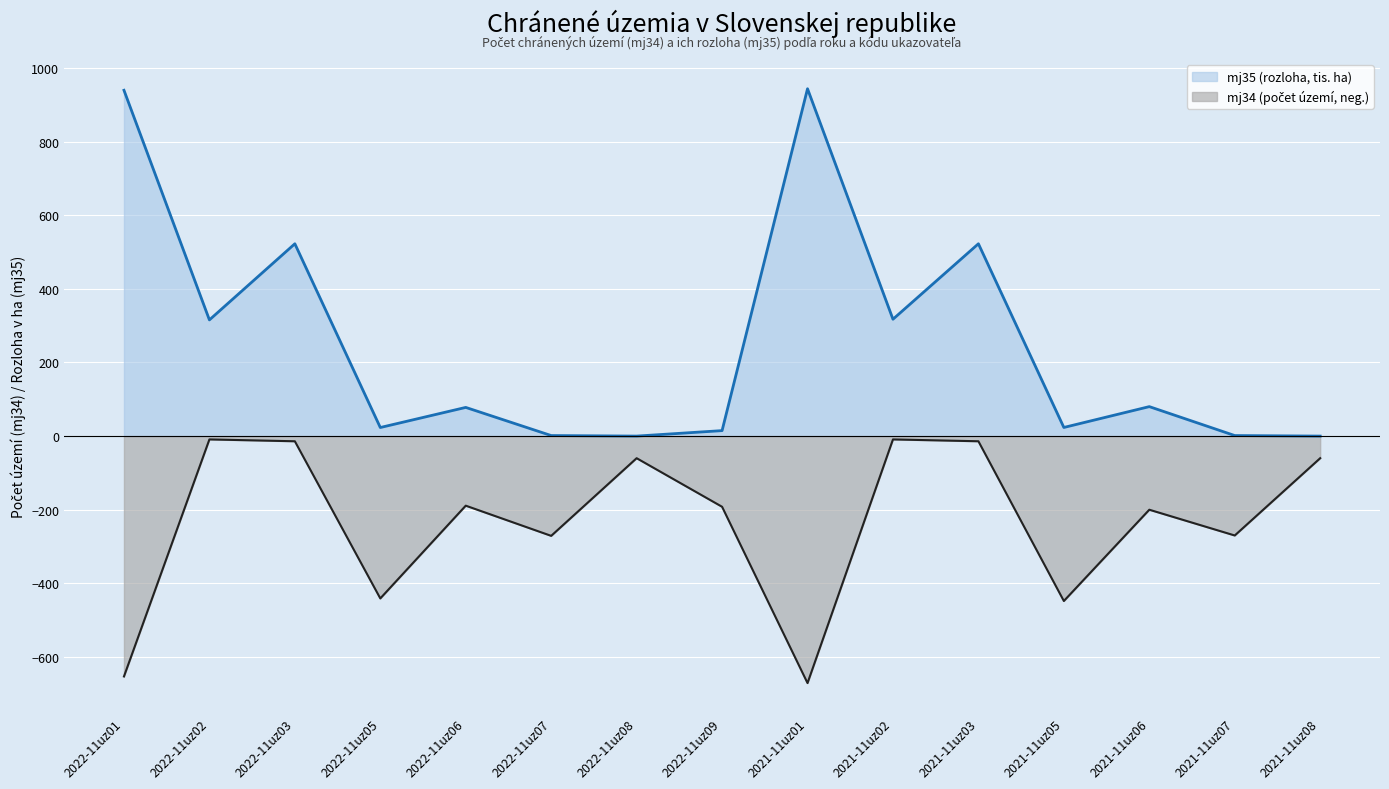

What is the sum of all mj35 (area, ha) values?

3784.8